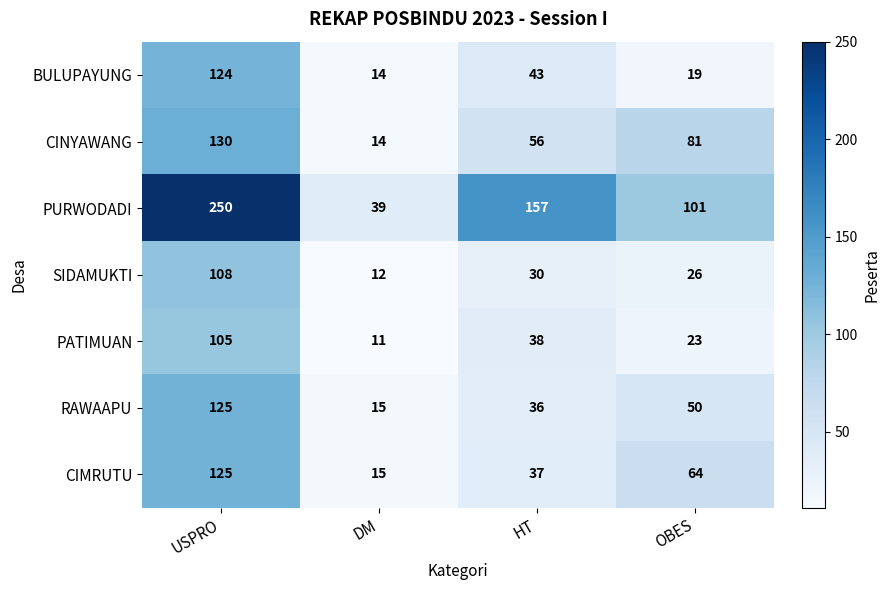

At how many categories does at least one series exceed 205?

1